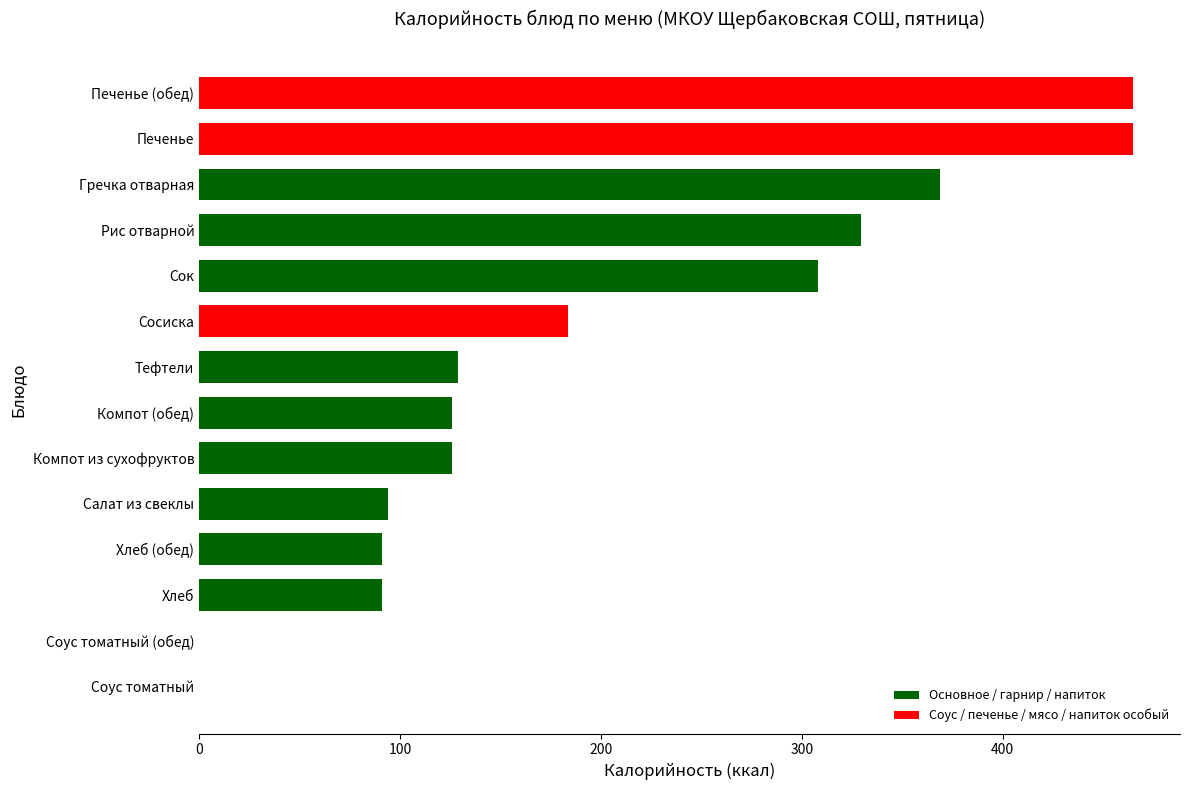

What is the greatest value displayed?

465.0